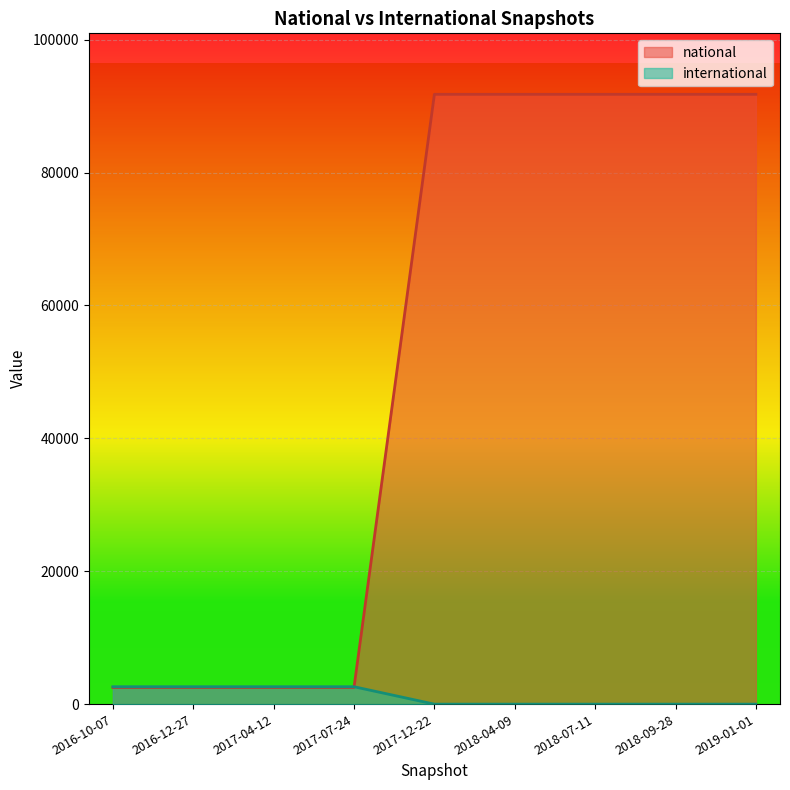

What is the sum of all international values?

10488